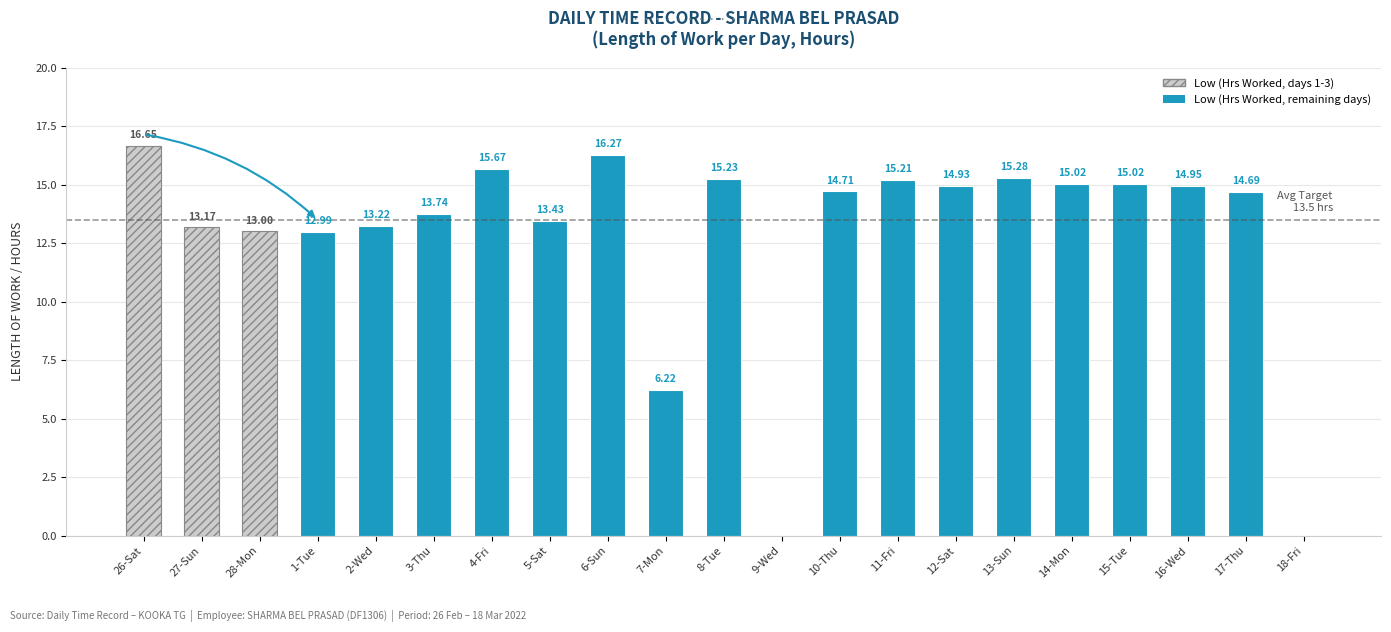

True or false: the data shows 25.5 at 26-Sat.

False